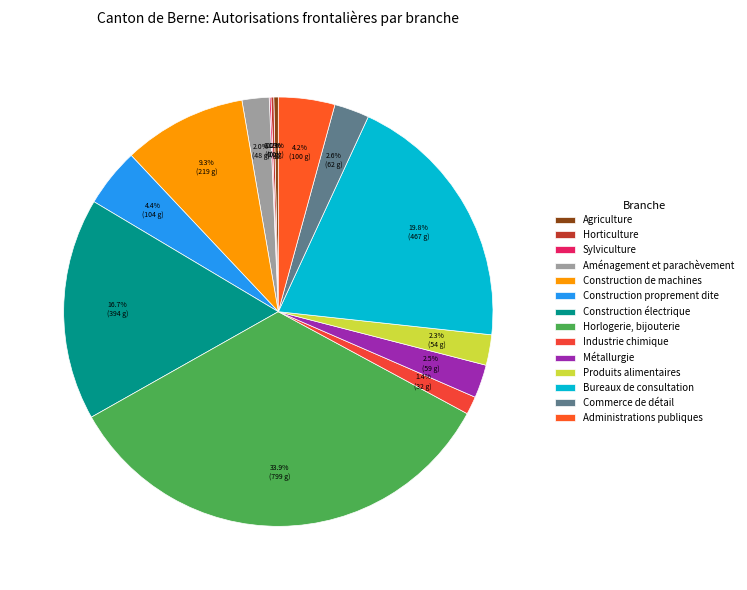

What portion of the pie excludes Produits alimentaires?

97.7%